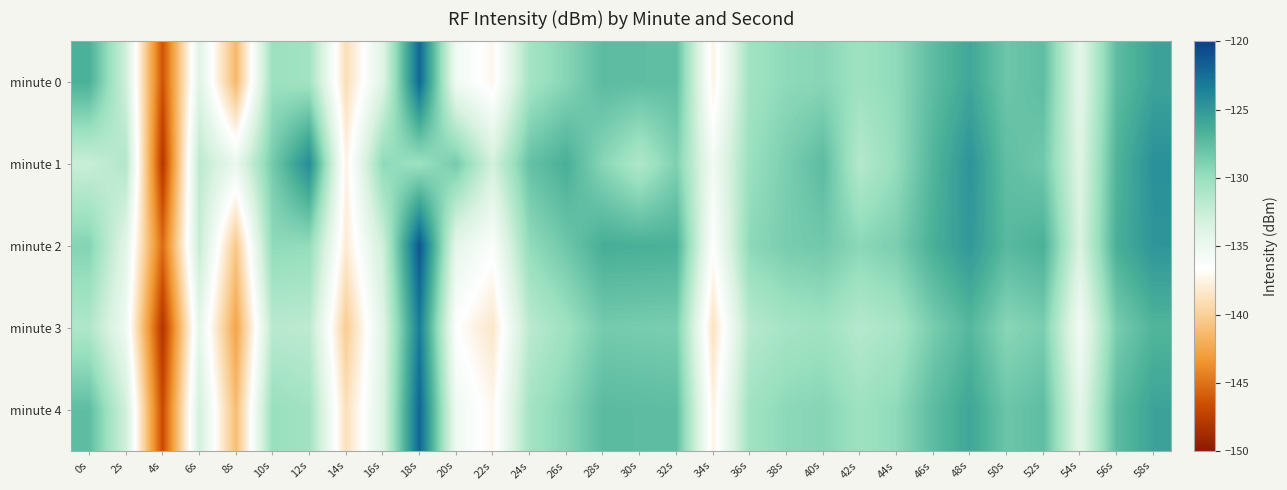

Reading left to right, transcribe all the data shown in this chart.

minute 0: 0s=-126.6	2s=-132.9	4s=-146.4	6s=-134.0	8s=-141.4	10s=-130.2	12s=-130.6	14s=-139.0	16s=-134.0	18s=-122.1	20s=-135.4	22s=-137.3	24s=-130.7	26s=-129.2	28s=-127.4	30s=-127.5	32s=-127.6	34s=-137.5	36s=-130.5	38s=-129.6	40s=-129.3	42s=-130.3	44s=-129.6	46s=-127.4	48s=-126.0	50s=-128.1	52s=-127.5	54s=-134.4	56s=-127.4	58s=-125.7
minute 1: 0s=-132.6	2s=-131.3	4s=-147.9	6s=-131.8	8s=-134.8	10s=-128.4	12s=-124.2	14s=-137.5	16s=-129.6	18s=-130.2	20s=-128.5	22s=-133.1	24s=-127.8	26s=-126.5	28s=-129.3	30s=-131.2	32s=-128.9	34s=-135.6	36s=-130.1	38s=-128.7	40s=-127.4	42s=-131.5	44s=-129.8	46s=-126.9	48s=-124.7	50s=-127.6	52s=-128.3	54s=-133.9	56s=-126.8	58s=-124.5
minute 2: 0s=-129.1	2s=-134.2	4s=-145.3	6s=-132.4	8s=-140.5	10s=-129.6	12s=-129.8	14s=-138.1	16s=-132.9	18s=-121.2	20s=-134.5	22s=-136.3	24s=-129.7	26s=-128.2	28s=-126.4	30s=-126.5	32s=-126.6	34s=-136.6	36s=-129.5	38s=-128.6	40s=-128.3	42s=-129.4	44s=-128.7	46s=-126.5	48s=-125.0	50s=-127.2	52s=-126.6	54s=-133.5	56s=-126.5	58s=-124.8
minute 3: 0s=-131.2	2s=-135.3	4s=-148.0	6s=-134.5	8s=-142.6	10s=-131.7	12s=-131.9	14s=-140.2	16s=-134.0	18s=-123.3	20s=-136.6	22s=-138.4	24s=-131.8	26s=-130.3	28s=-128.5	30s=-128.6	32s=-128.7	34s=-138.7	36s=-131.6	38s=-130.7	40s=-130.4	42s=-131.5	44s=-130.8	46s=-128.6	48s=-127.1	50s=-129.3	52s=-128.7	54s=-135.6	56s=-128.6	58s=-126.9
minute 4: 0s=-127.5	2s=-133.0	4s=-146.8	6s=-133.1	8s=-141.2	10s=-130.0	12s=-130.5	14s=-138.9	16s=-133.8	18s=-122.0	20s=-135.3	22s=-137.2	24s=-130.6	26s=-129.2	28s=-127.3	30s=-127.4	32s=-127.5	34s=-137.5	36s=-130.4	38s=-129.5	40s=-129.2	42s=-130.3	44s=-129.6	46s=-127.4	48s=-125.9	50s=-128.1	52s=-127.5	54s=-134.4	56s=-127.4	58s=-125.7